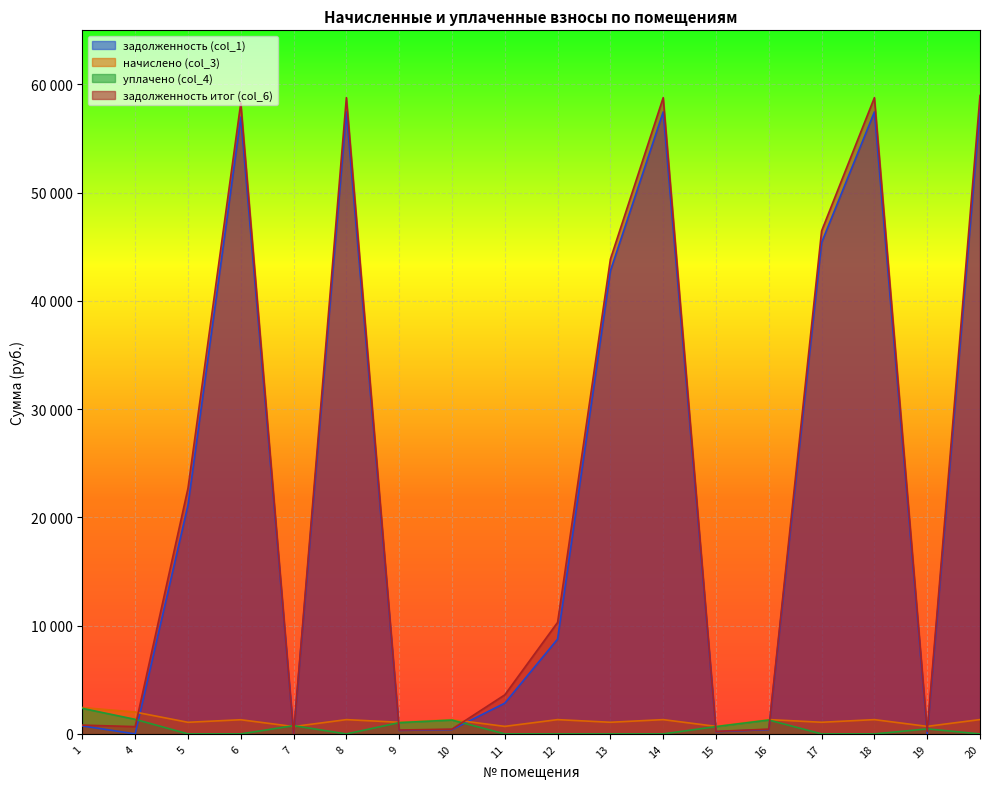

True or false: уплачено (col_4) has a value of 403.7 at 10.

False